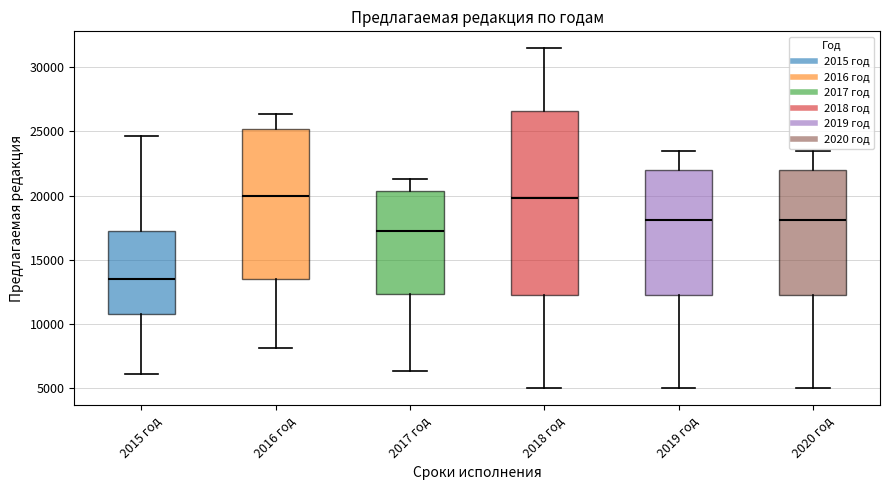

Where does the lower whisker of the box for 2020 год end on the y-axis? The values are not printed on the chart, so give them approximately, as read against the axis.

5000